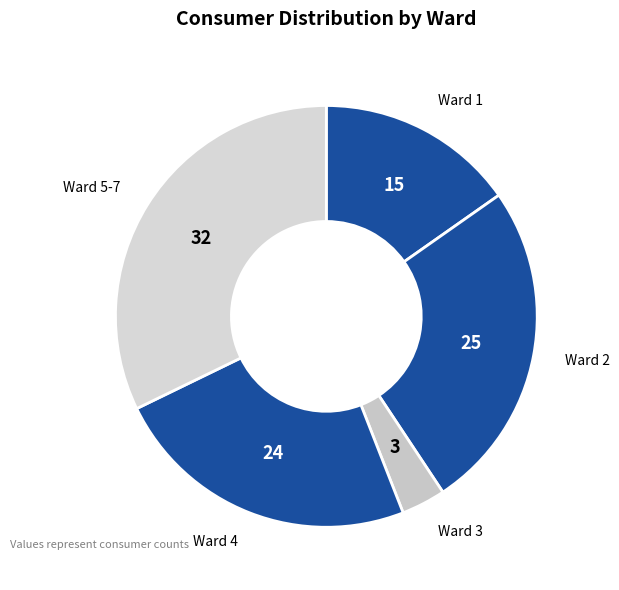

What is the ratio of the value at Ward 1 to the value at Ward 4?

0.6